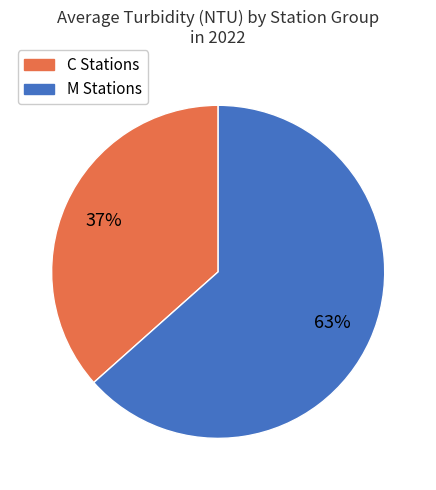

Is there any slice that represents more than half of the pie?

Yes